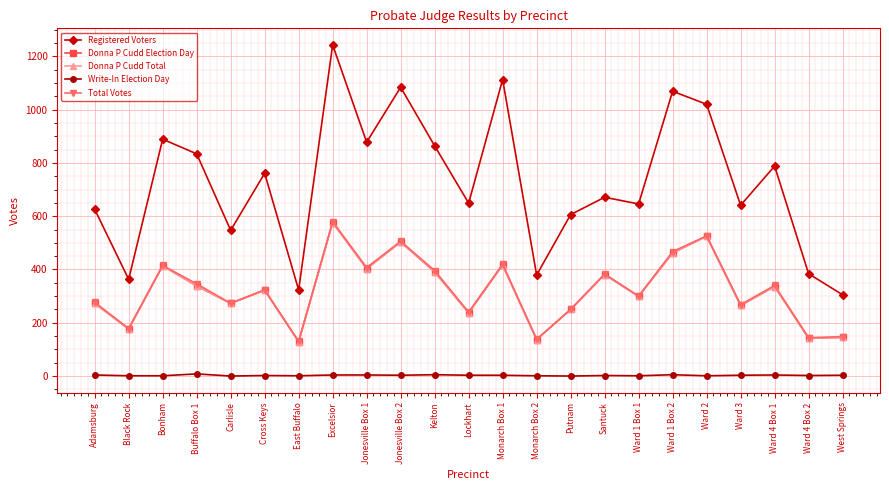

Is this an area chart (filled region under the line)?

No